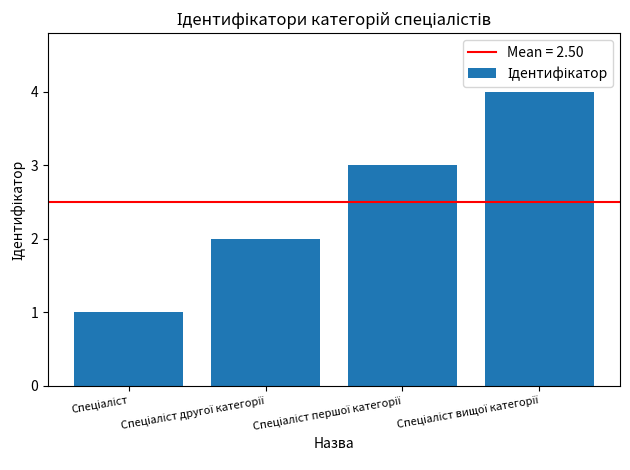

What is the difference between the maximum and minimum values?

3